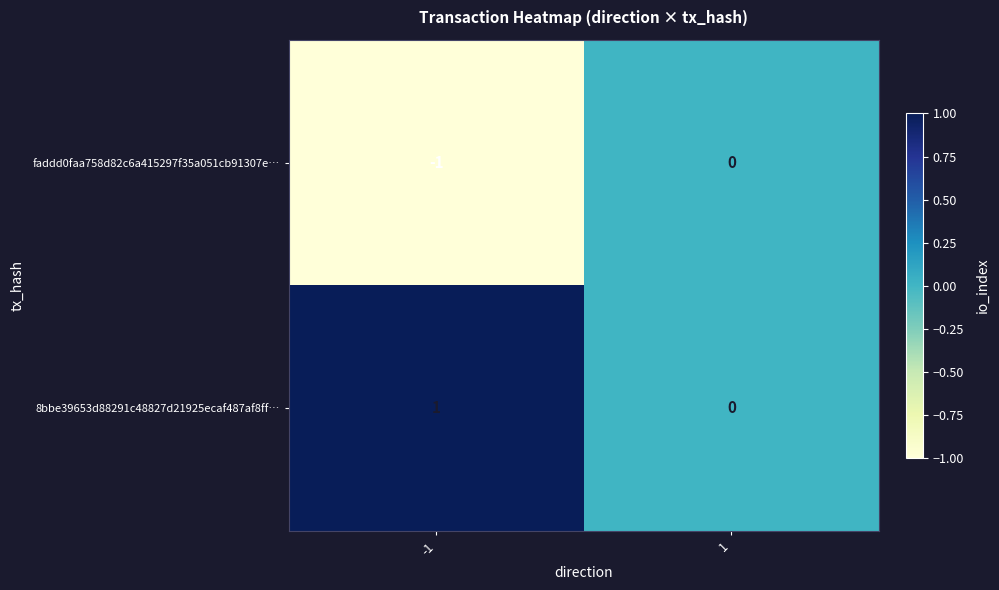

At -1, list the series in order from smallest to largest.

faddd0faa758d82c6a415297f35a051cb91307e…, 8bbe39653d88291c48827d21925ecaf487af8ff…